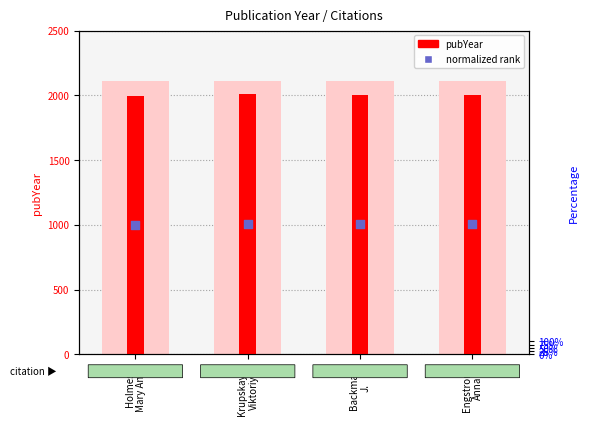

What are all the series names shown in the legend?

pubYear, normalized rank